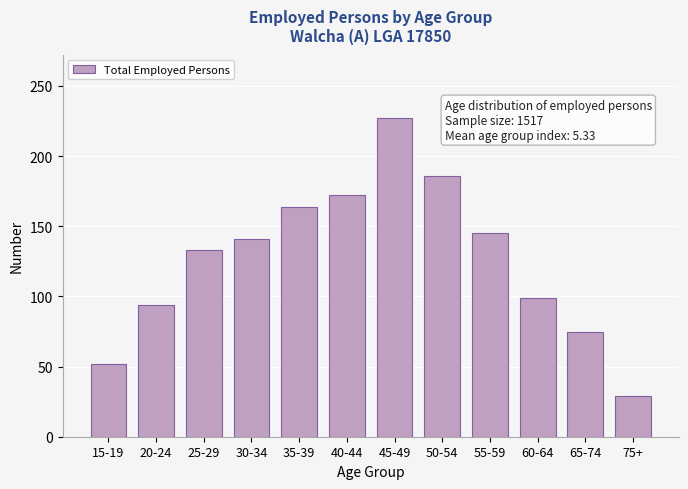

Reading right to left, list all the values displayed in this chart.

29	75	99	145	186	227	172	164	141	133	94	52